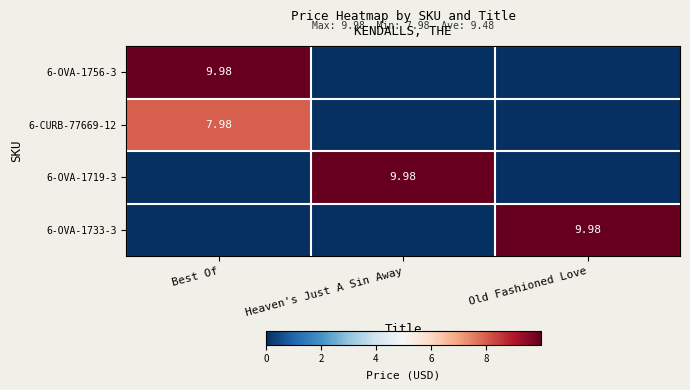

What is the maximum value shown in the chart?

10.0